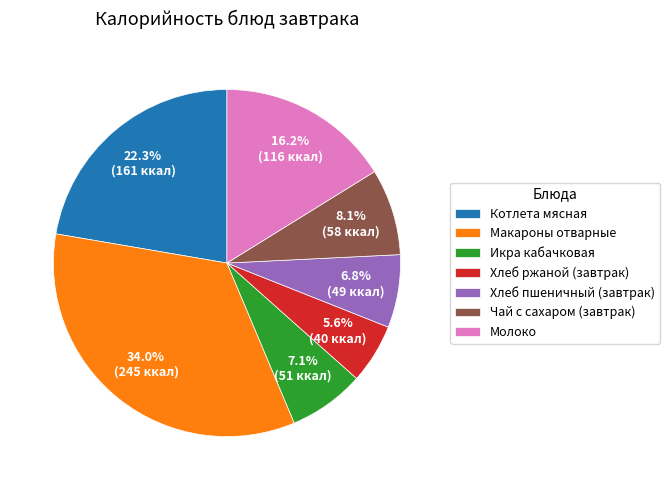

The Макароны отварные slice represents 34% of the pie. True or false?

True